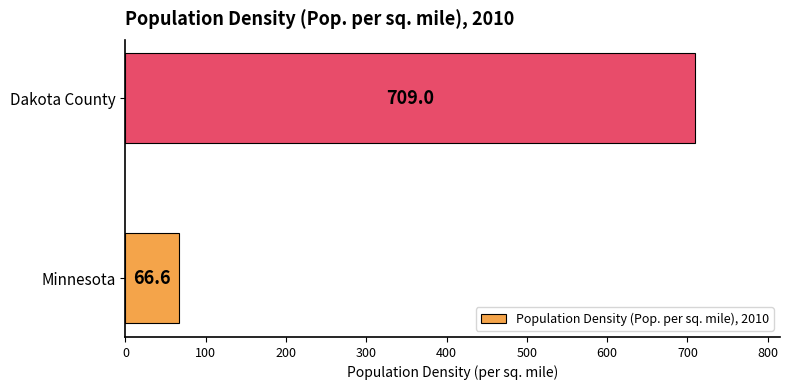

Approximately how many times larger is the value at Dakota County compared to Minnesota?

10.6